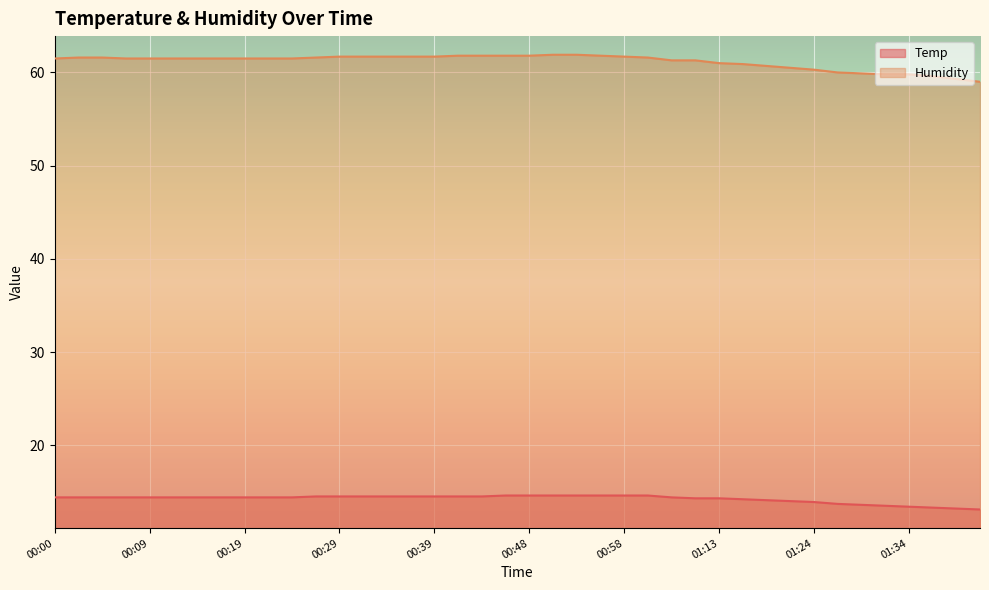

At 00:53, list the series in order from smallest to largest.

Temp, Humidity